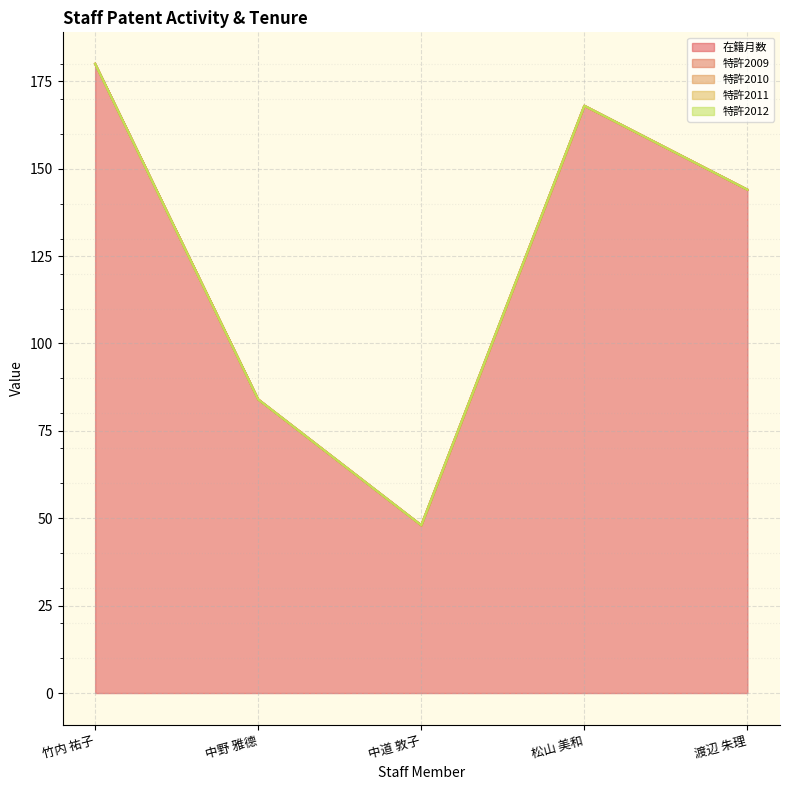

True or false: 在籍月数 has more than 0 points higher than both neighbors.

True